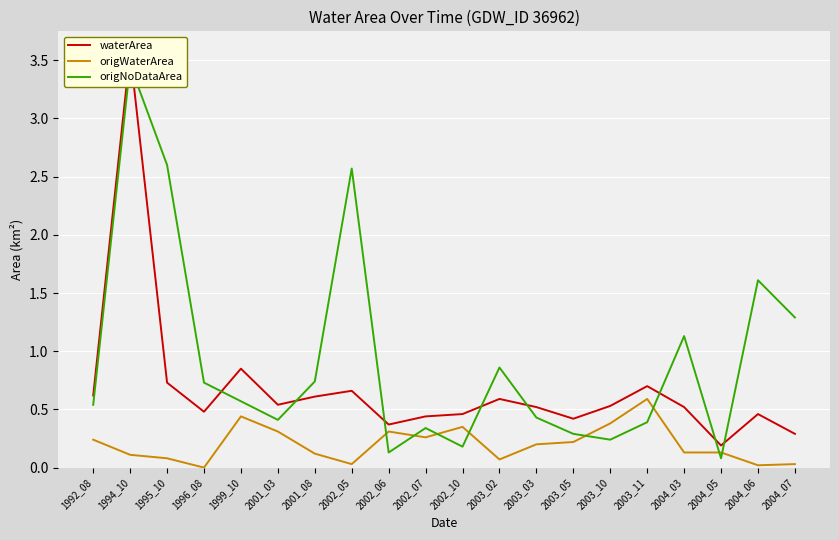

Is this an area chart (filled region under the line)?

No